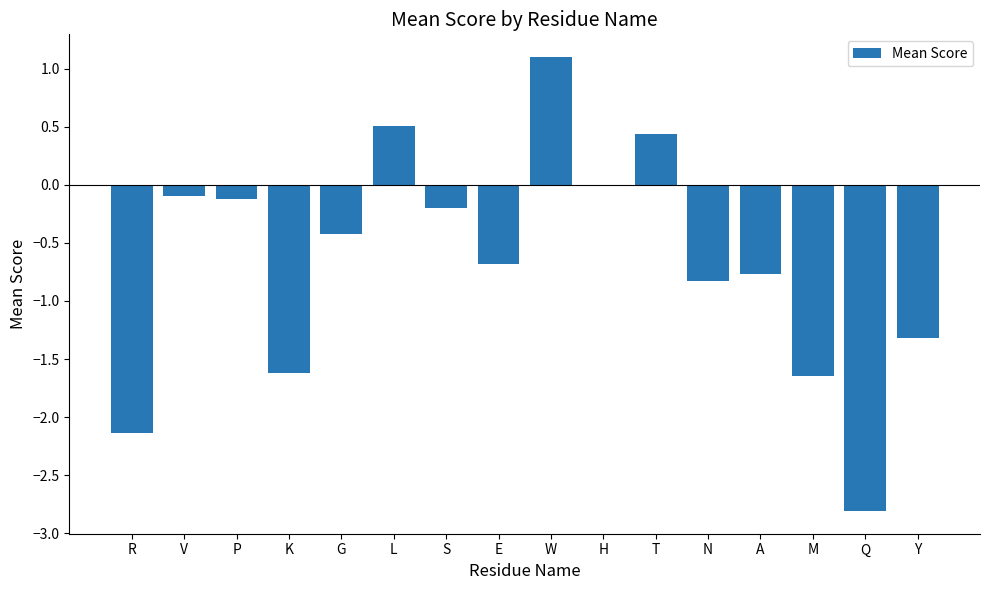

Is it true that the value at N is -1.1?

False